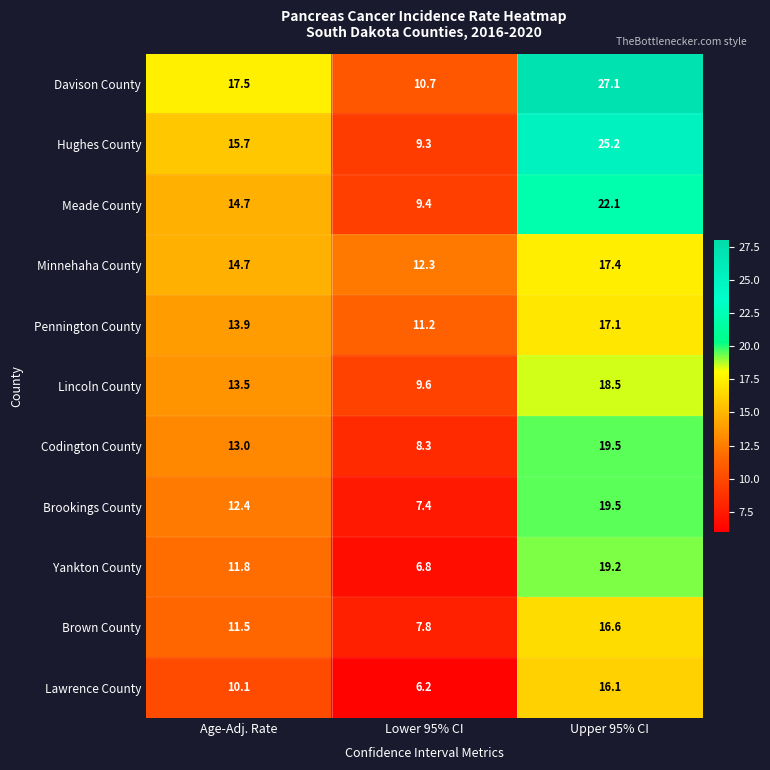

Which series has the largest total across all categories?

Davison County